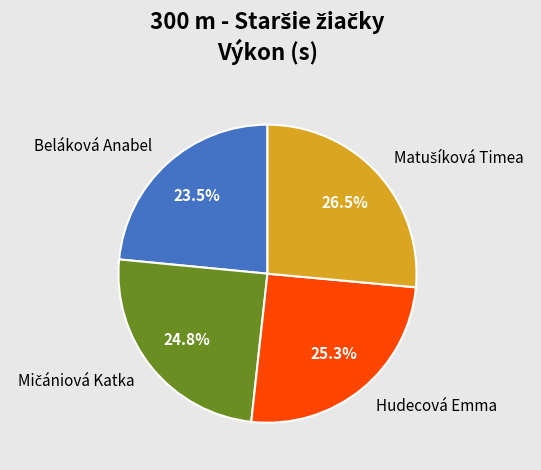

Count the number of slices in the pie.

4